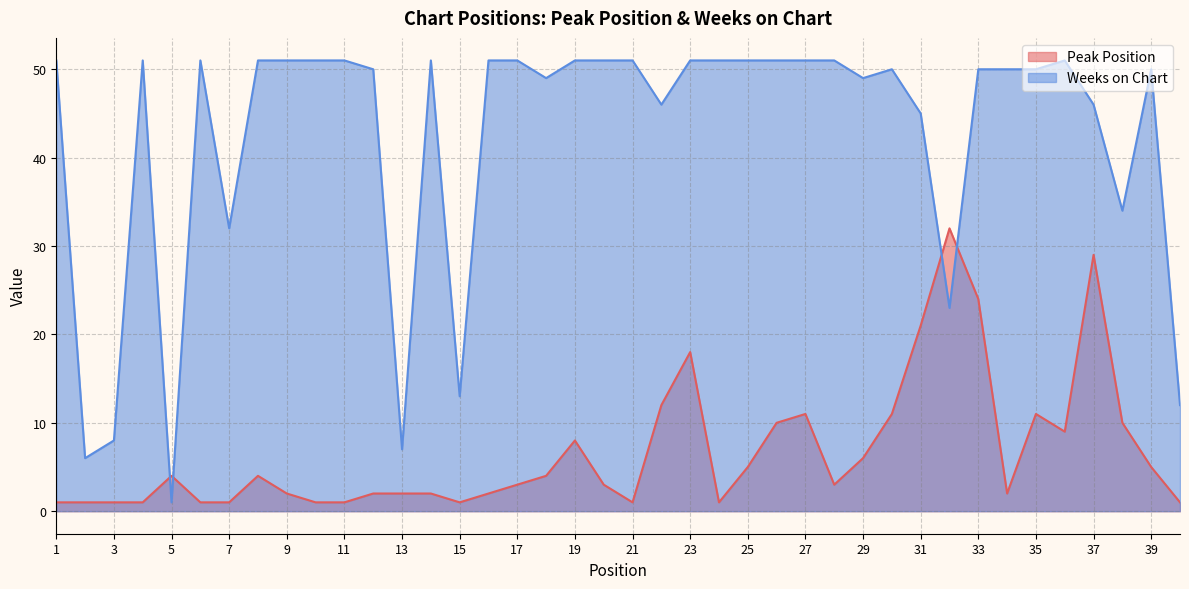

The Weeks on Chart series shows 8 at 3. True or false?

True